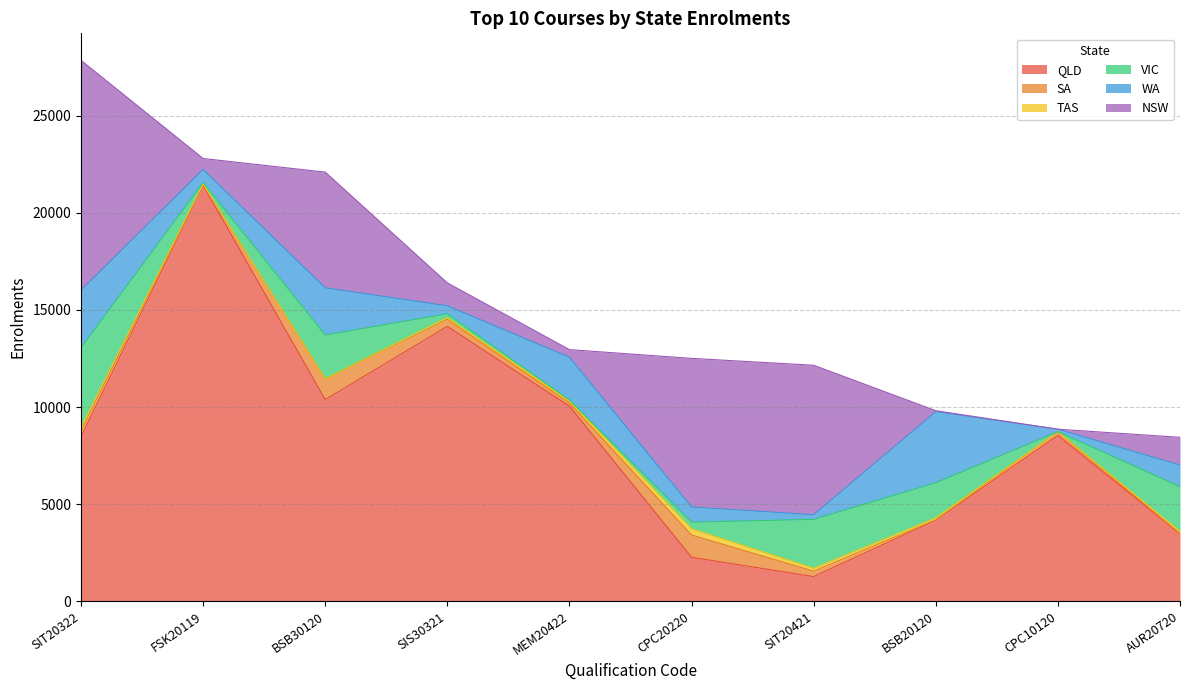

How many data points in QLD are above 8539?

4